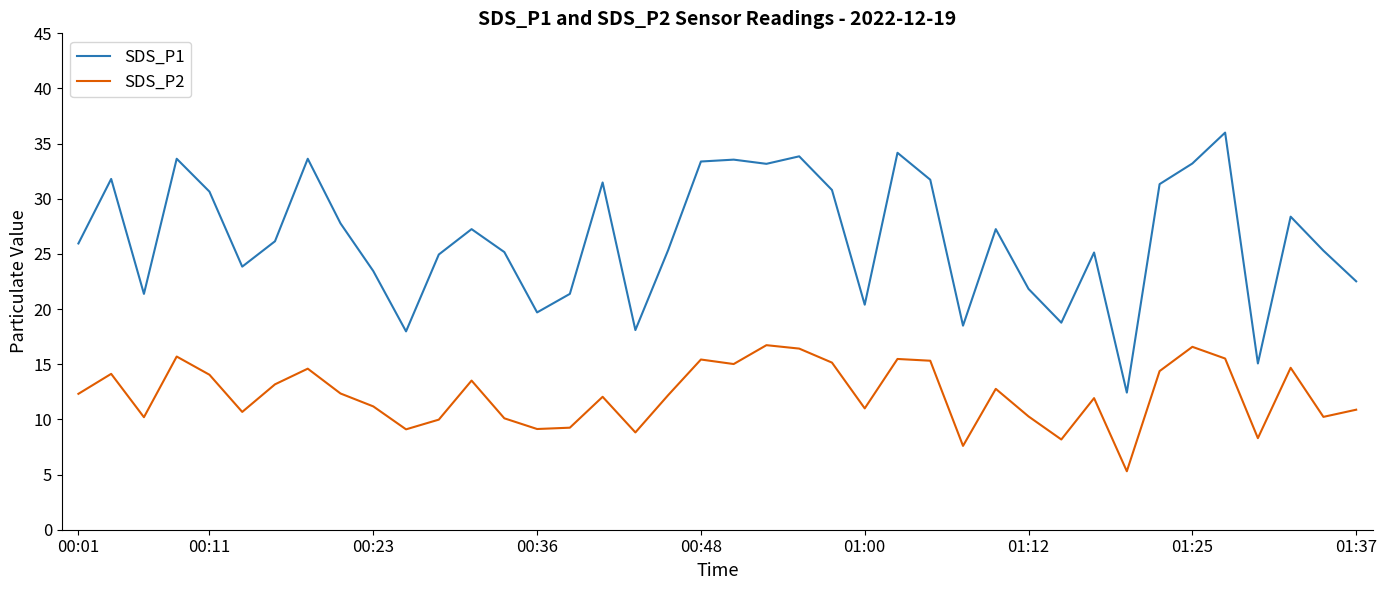

True or false: SDS_P2 and SDS_P1 cross at least once.

False